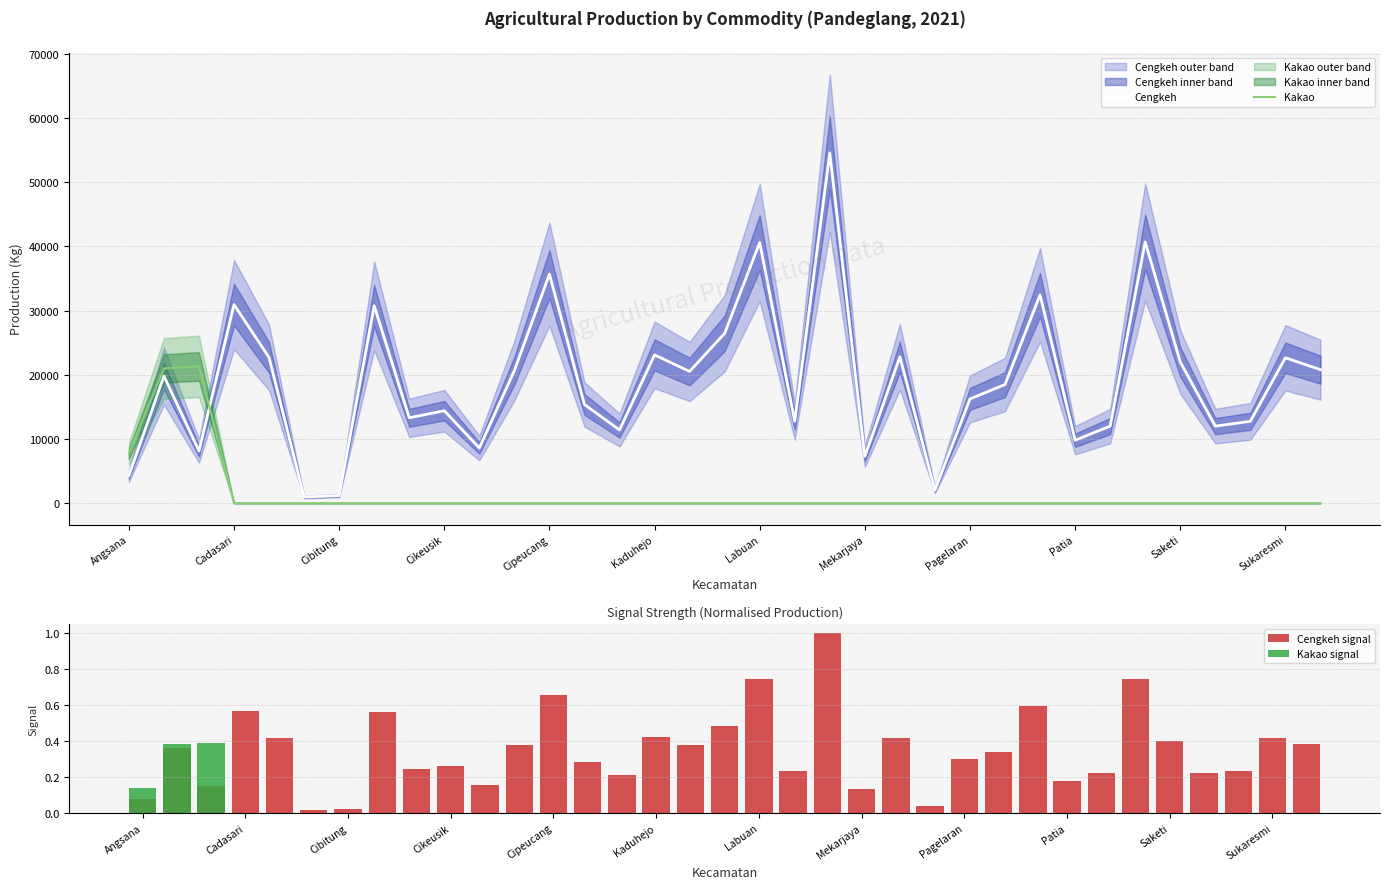

True or false: Cengkeh and Kakao cross at least once.

True